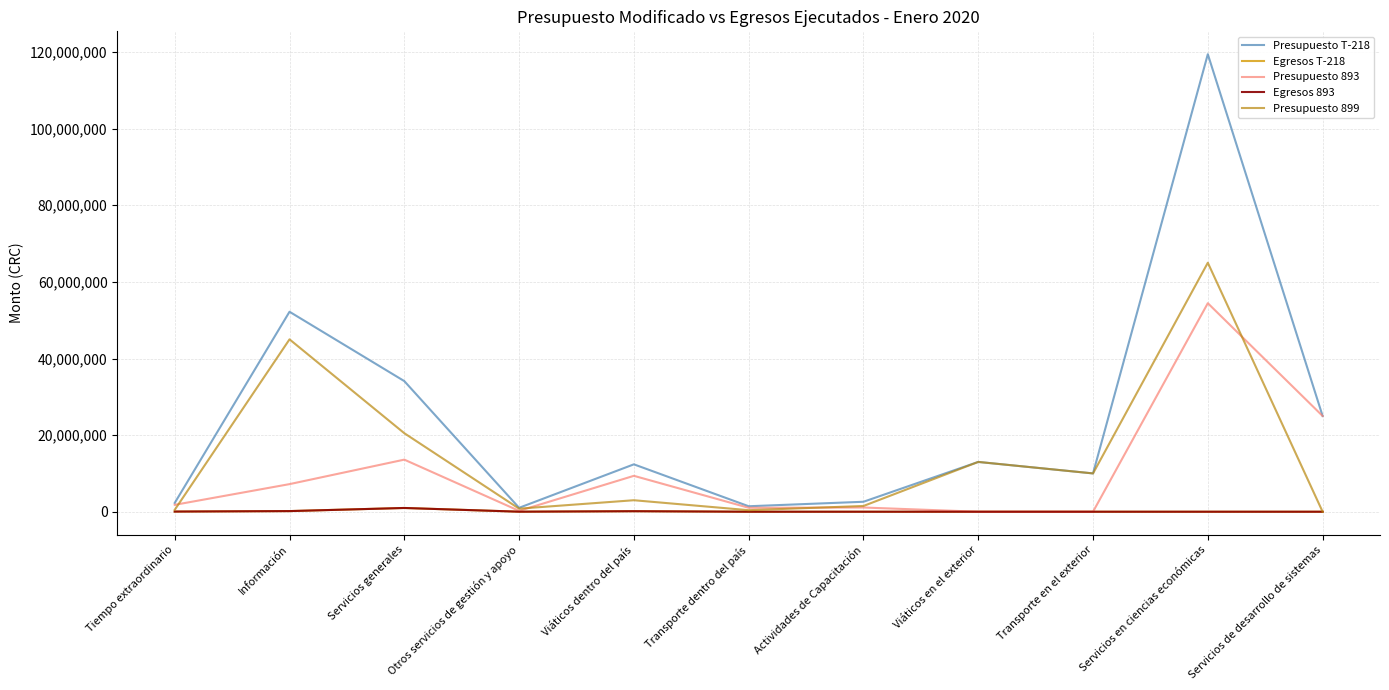

What is the difference between the Presupuesto T-218 values at Servicios en ciencias económicas and Transporte en el exterior?

109437532.0